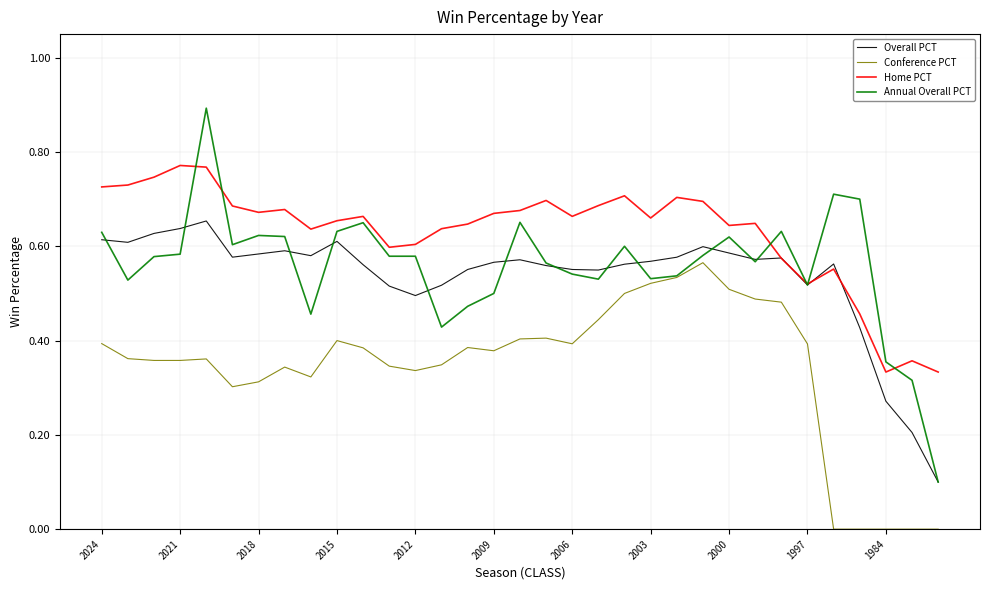

Count the number of categories in the chart.

33